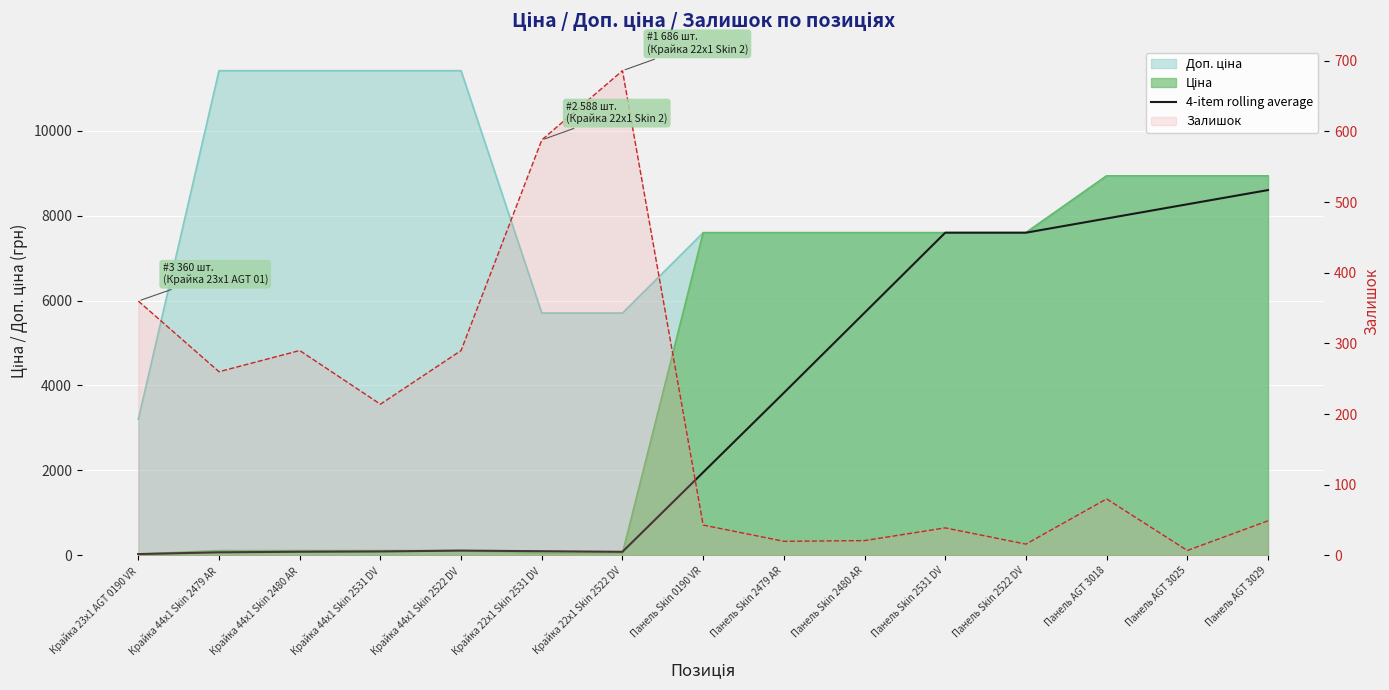

How many lines are shown in the chart?

1